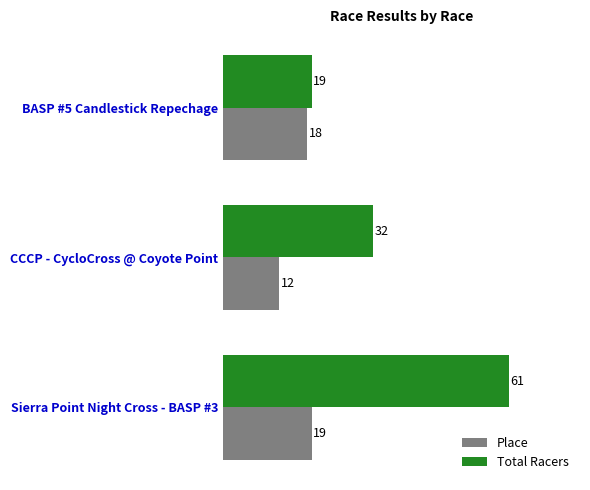

What value does the Place series have at BASP #5 Candlestick Repechage?

18